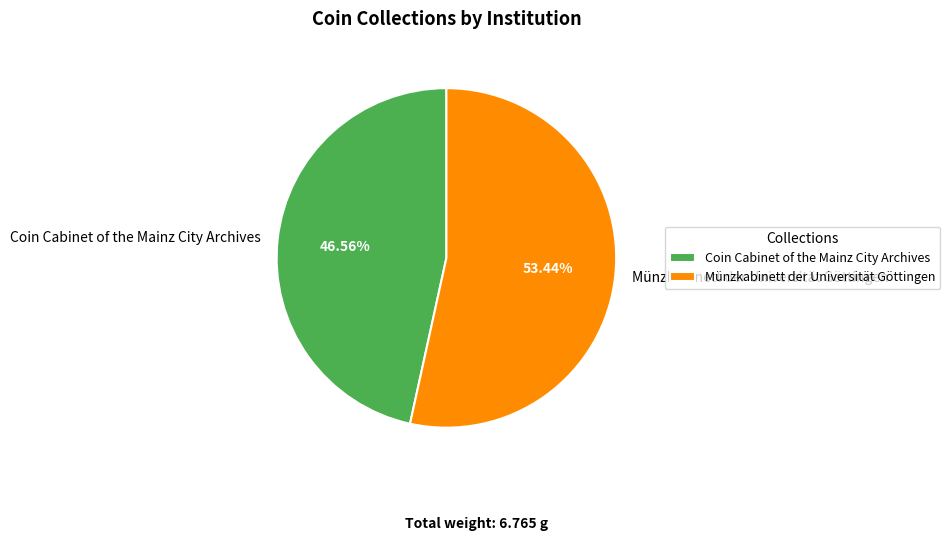

What is the smallest slice in the pie chart?

Coin Cabinet of the Mainz City Archives